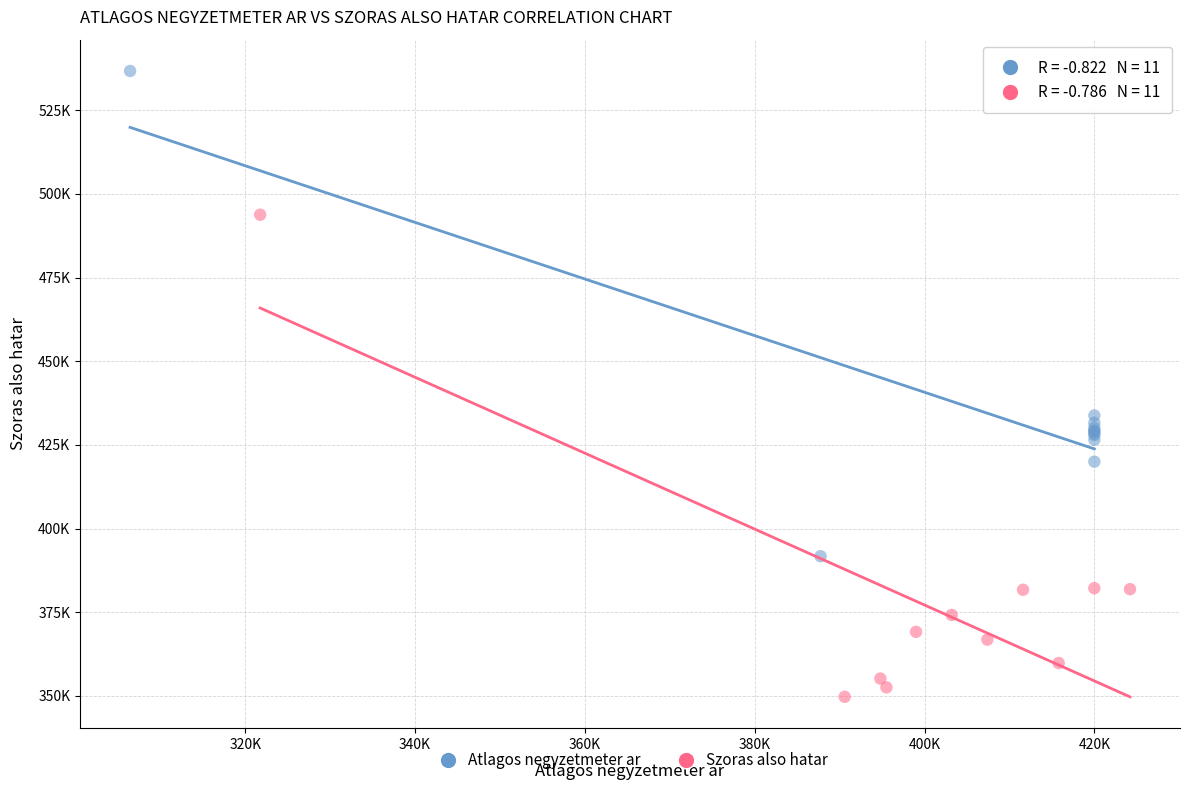

What are all the series names shown in the legend?

Atlagos negyzetmeter ar, Szoras also hatar